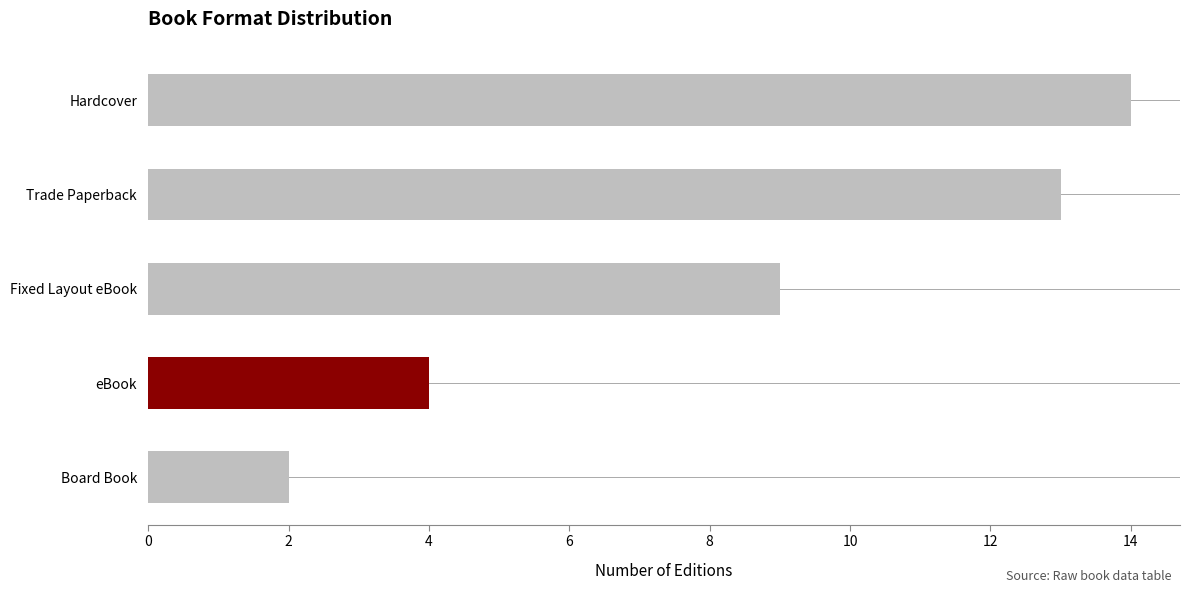

Reading top to bottom, list all the values displayed in this chart.

Hardcover=14	Trade Paperback=13	Fixed Layout eBook=9	eBook=4	Board Book=2